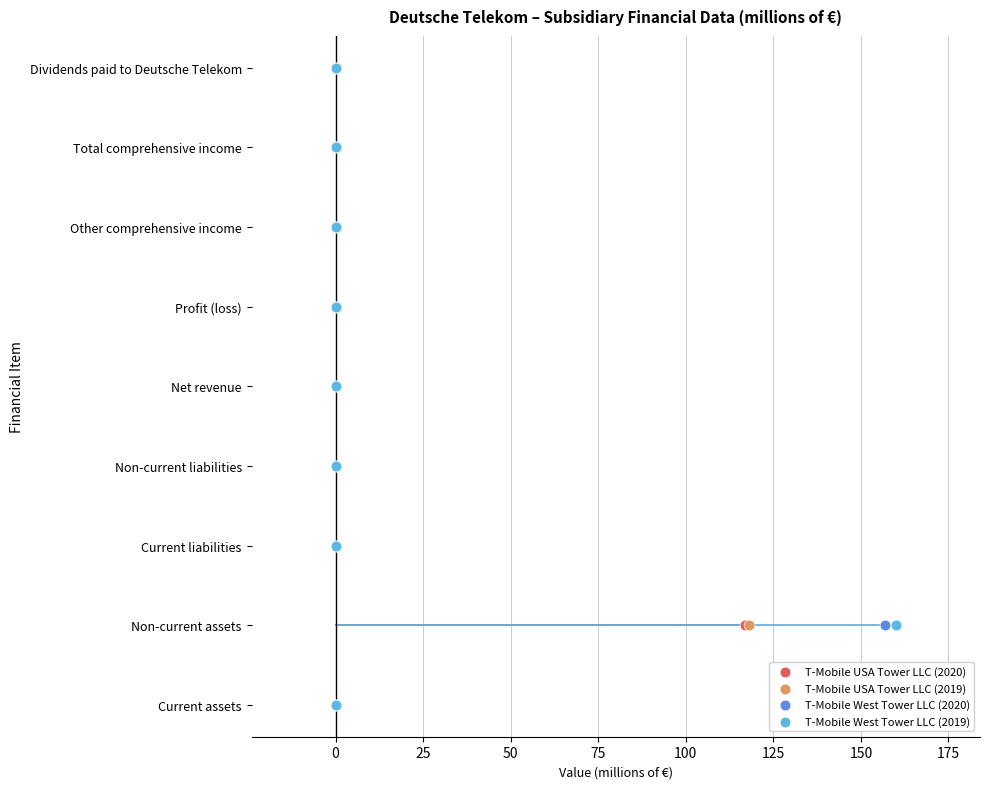

What are all the series names shown in the legend?

T-Mobile USA Tower LLC (2020), T-Mobile USA Tower LLC (2019), T-Mobile West Tower LLC (2020), T-Mobile West Tower LLC (2019)